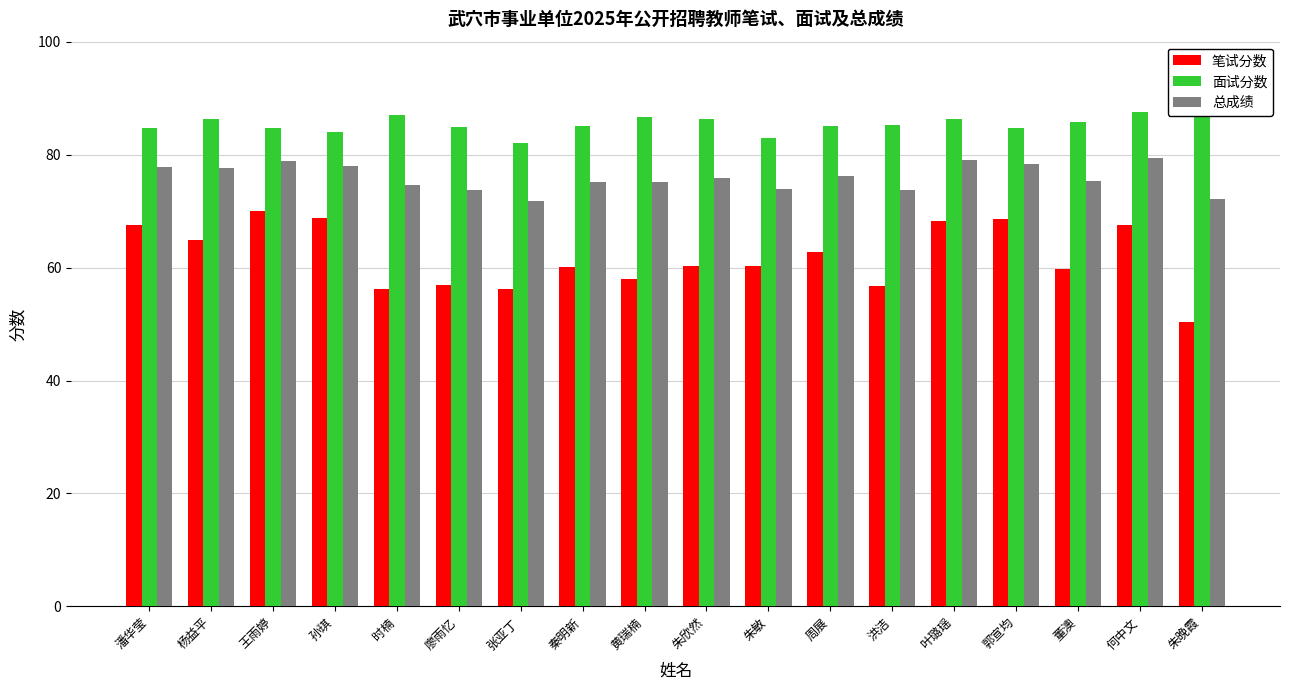

Does the chart contain stacked bars?

No